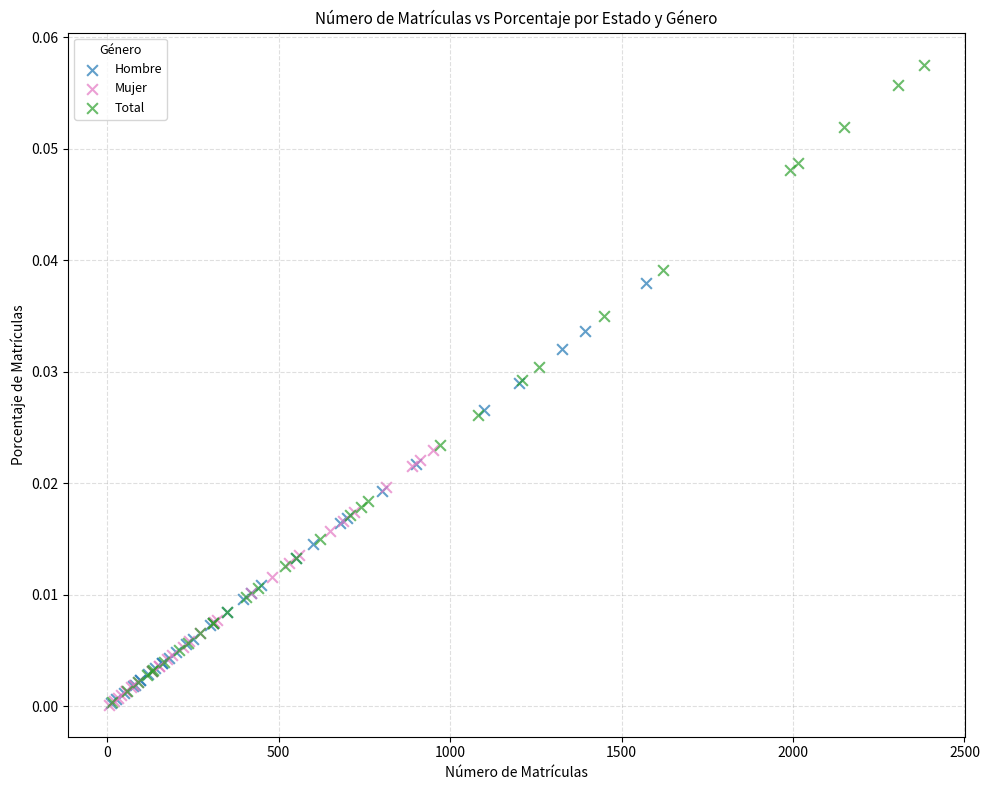

Which series has the widest spread of Y values?

Total